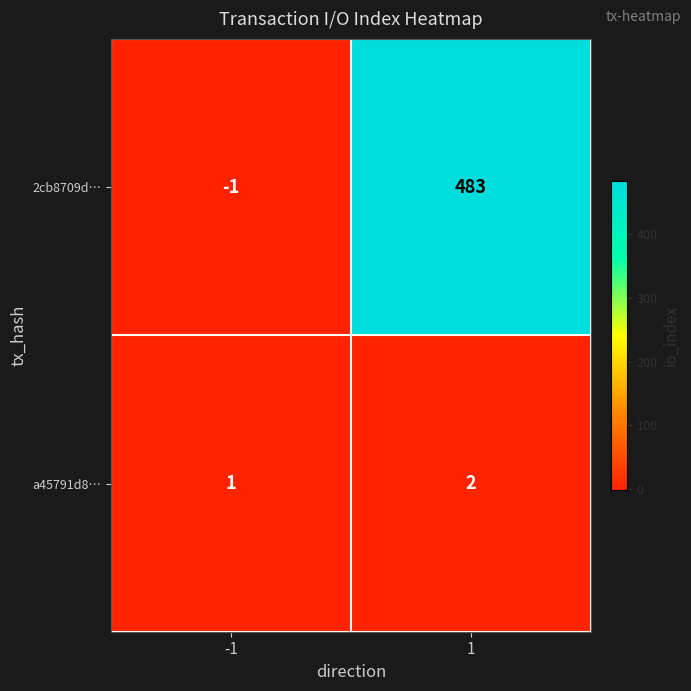

What is the sum of the 2cb8709d… values at 1 and -1?

482